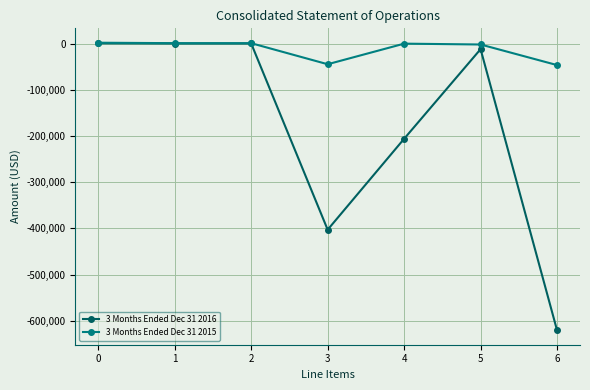

How many values in the 3 Months Ended Dec 31 2016 series are below -11908?

3